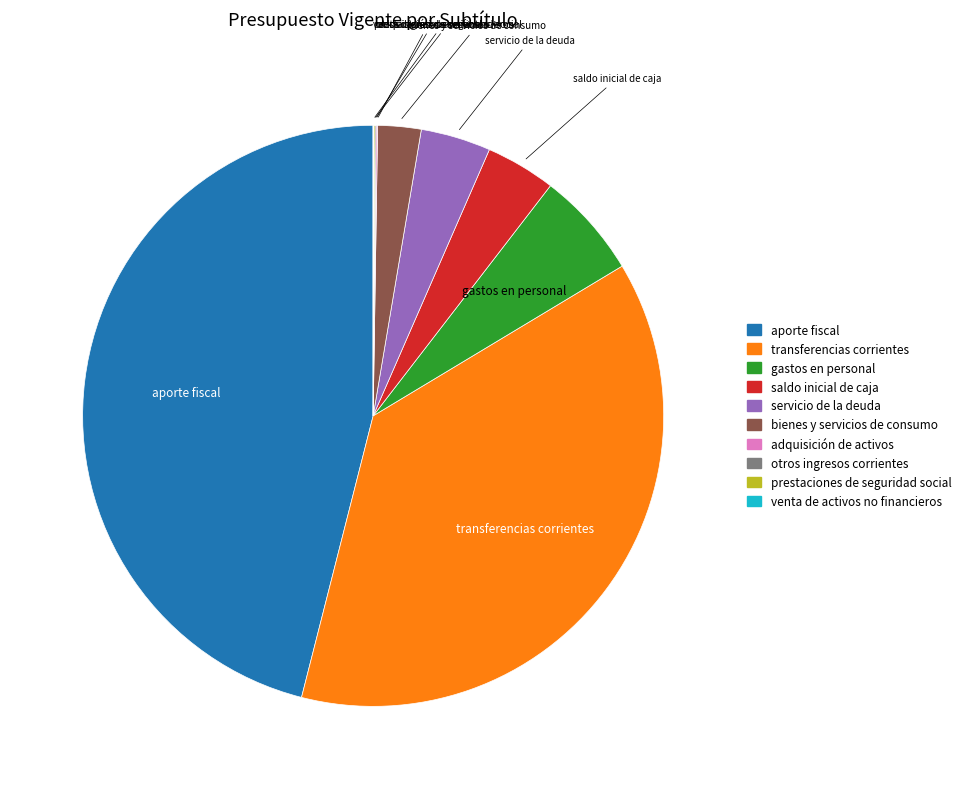

Does any single category account for the majority?

No